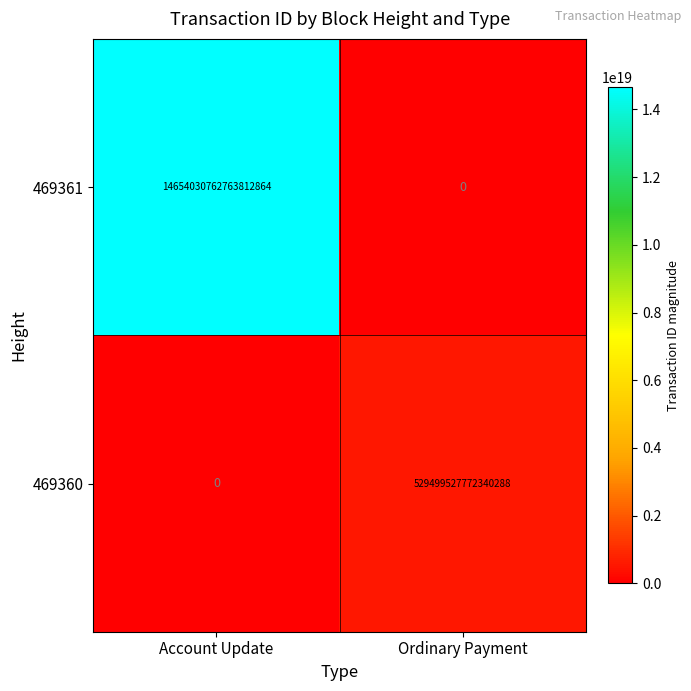

Which category has the lowest value in the 469361 series?

Ordinary Payment